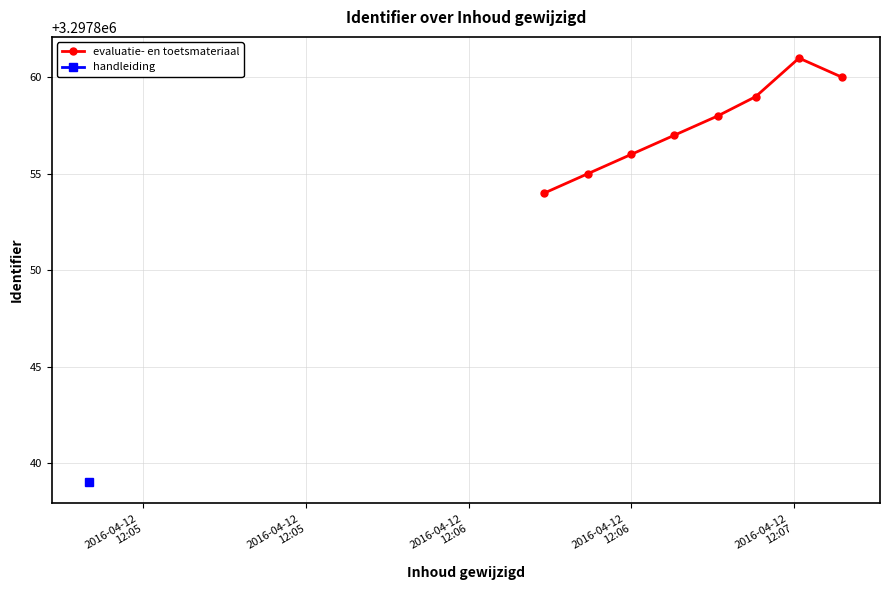

How many interior local peaks does the evaluatie- en toetsmateriaal series have?

1